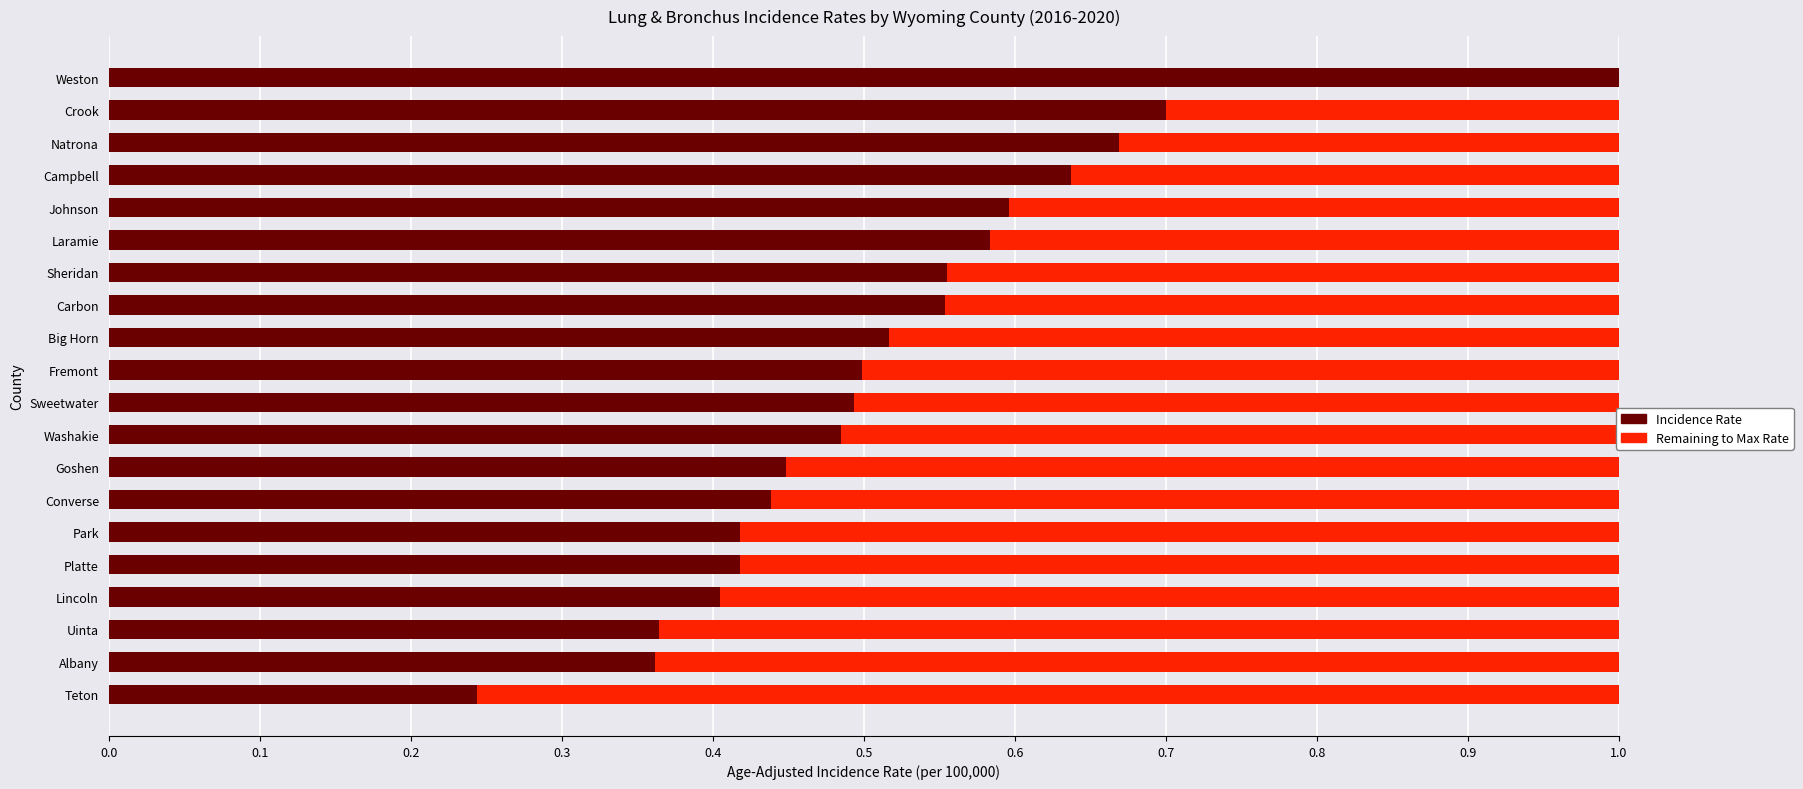

What is the total value across all series at Sweetwater?

1.0